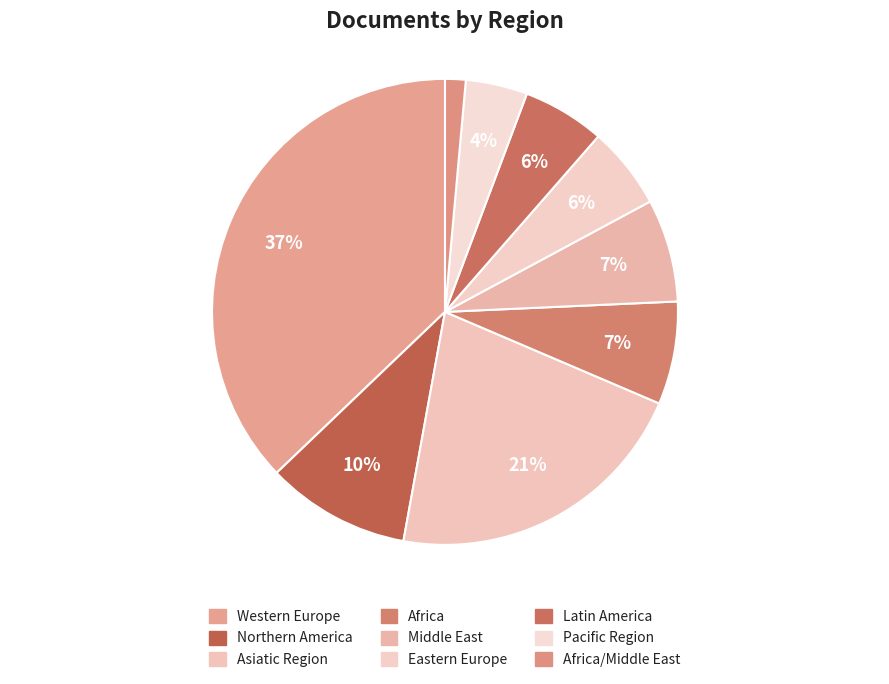

Count the number of slices in the pie.

9